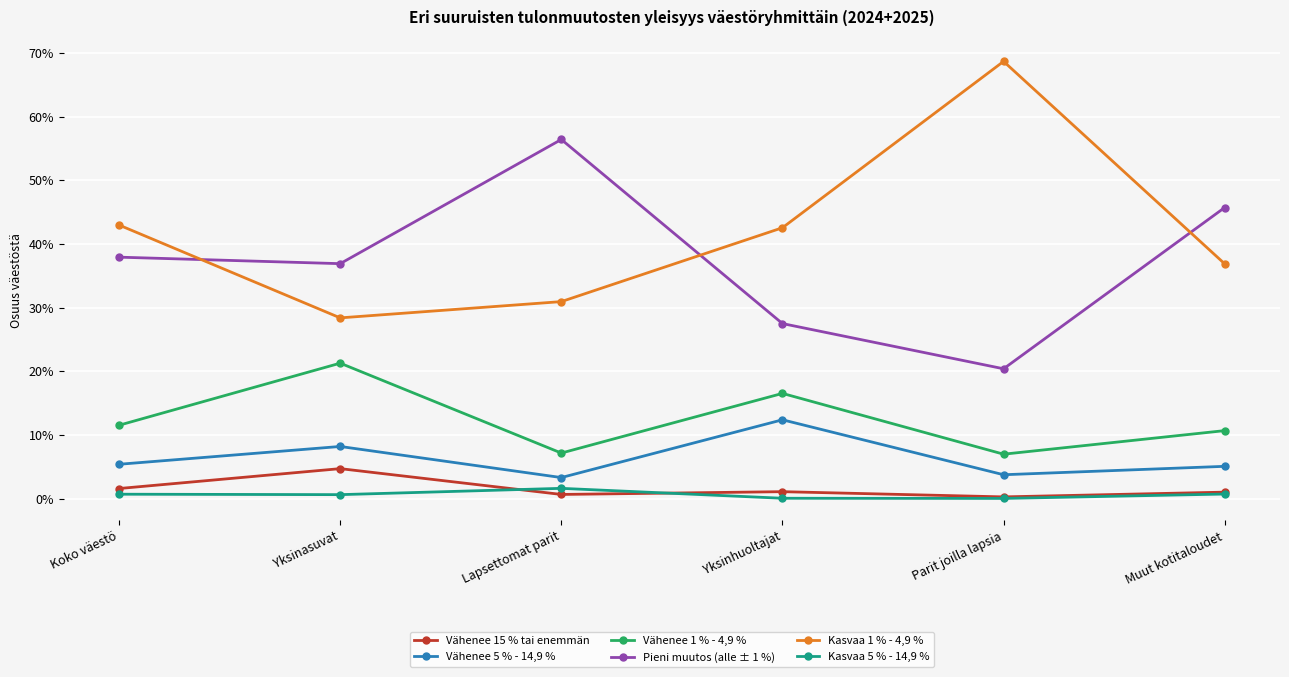

True or false: Vähenee 15 % tai enemmän and Pieni muutos (alle ± 1 %) cross at least once.

False